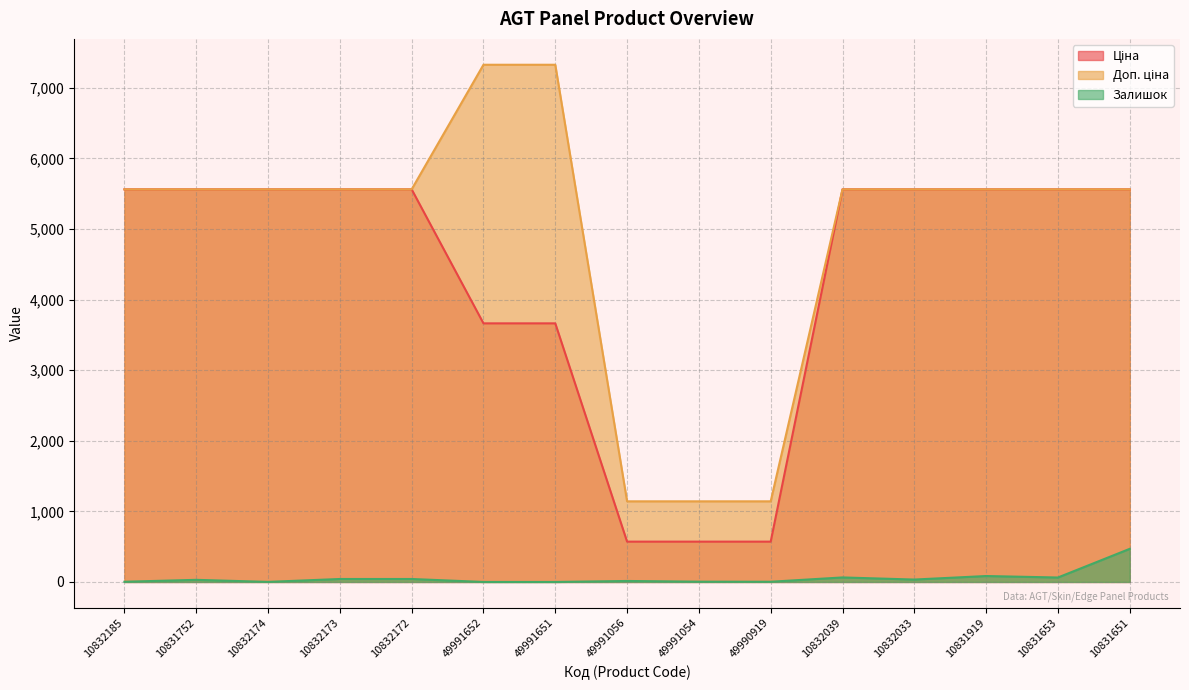

True or false: Доп. ціна has more than 0 points higher than both neighbors.

False